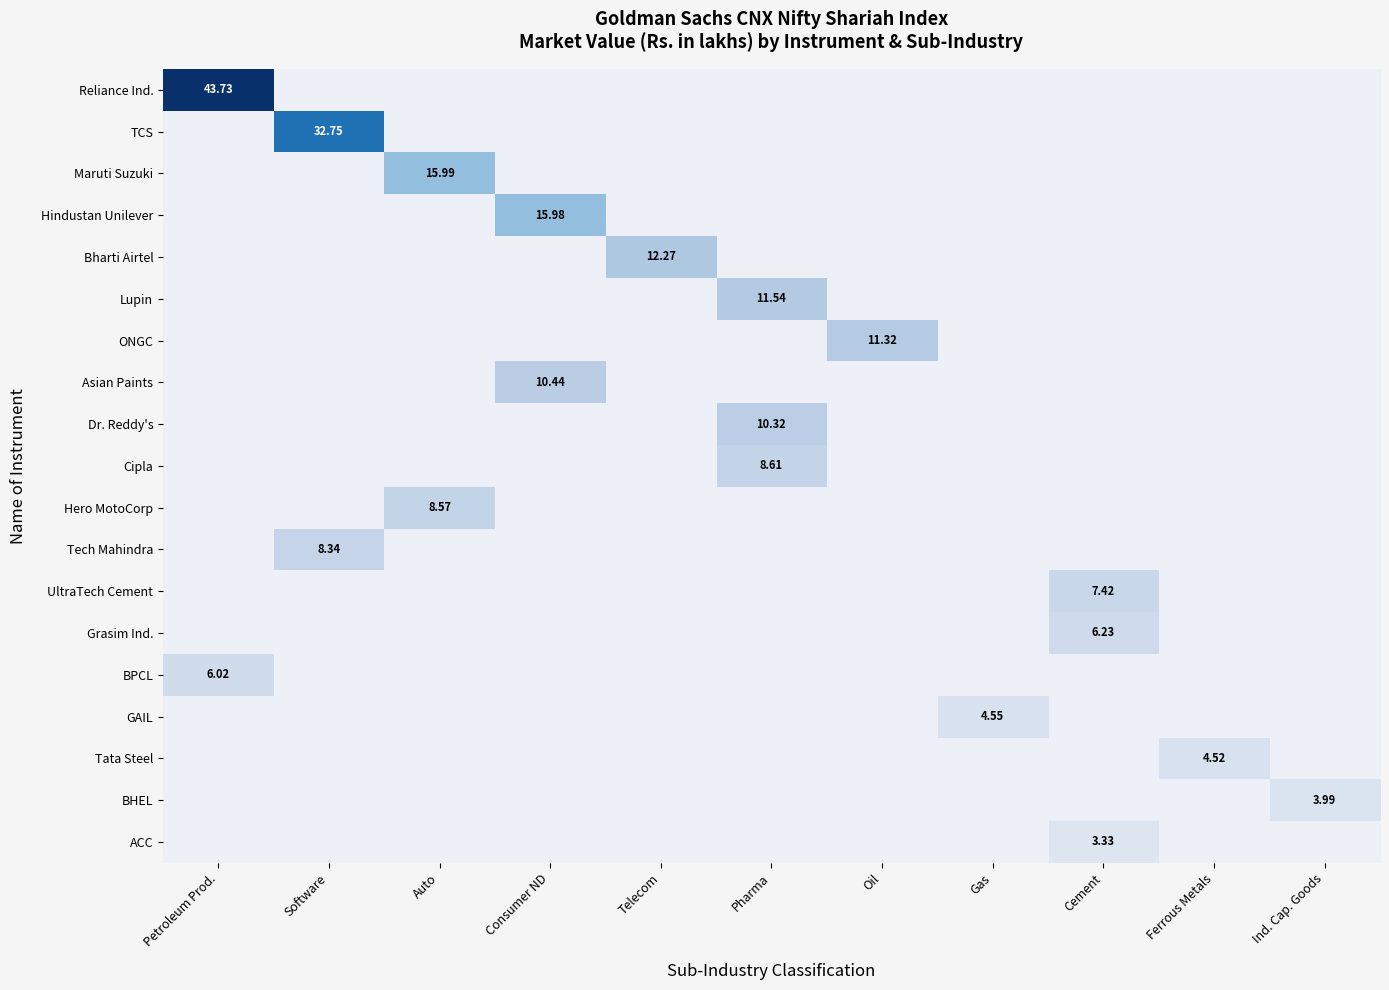

Is it true that Asian Paints equals 0.0 at Software?

True